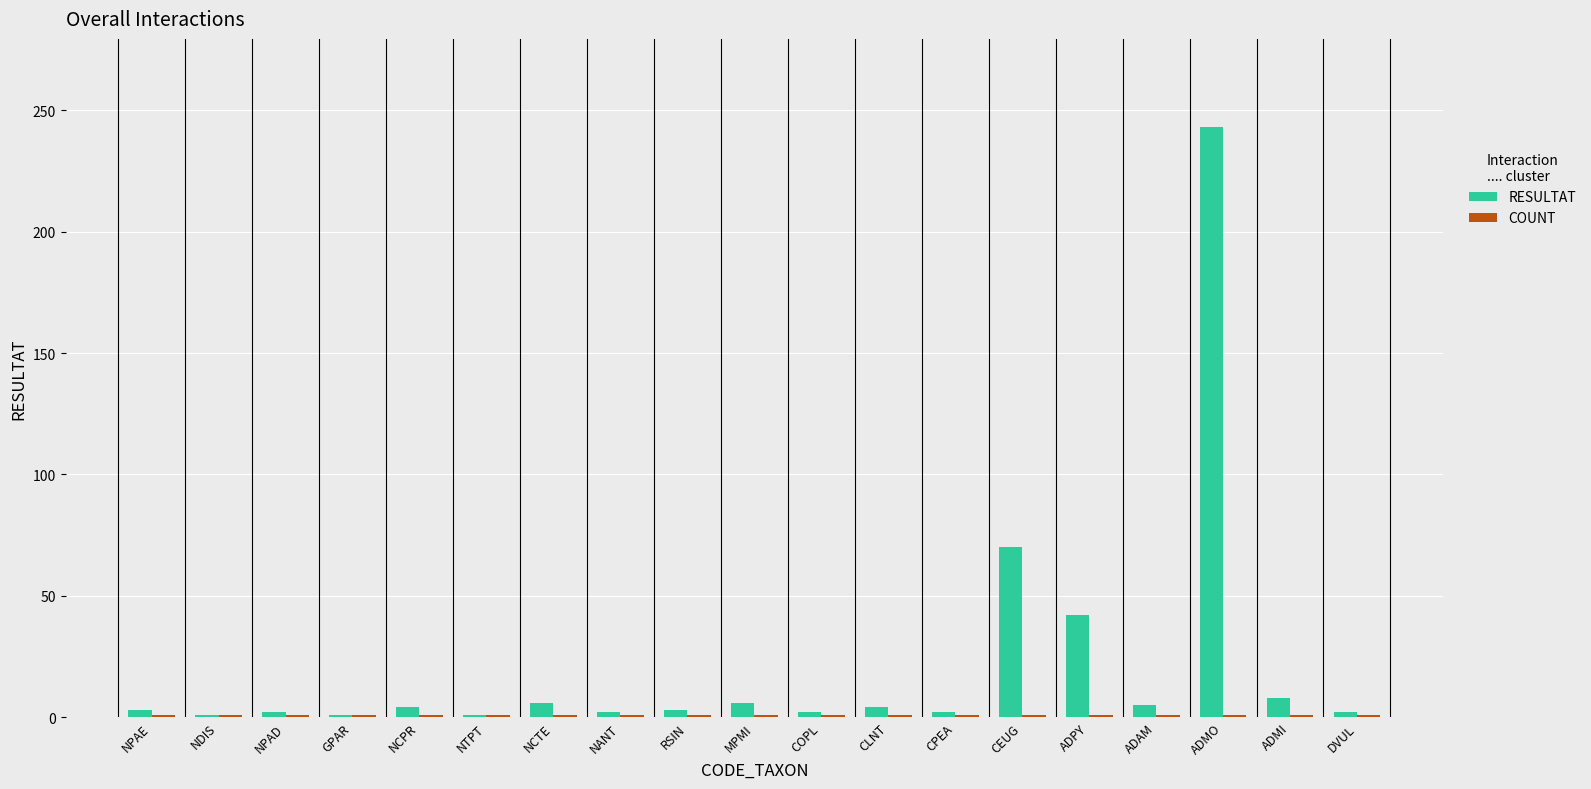

Which series has the widest spread of values?

RESULTAT